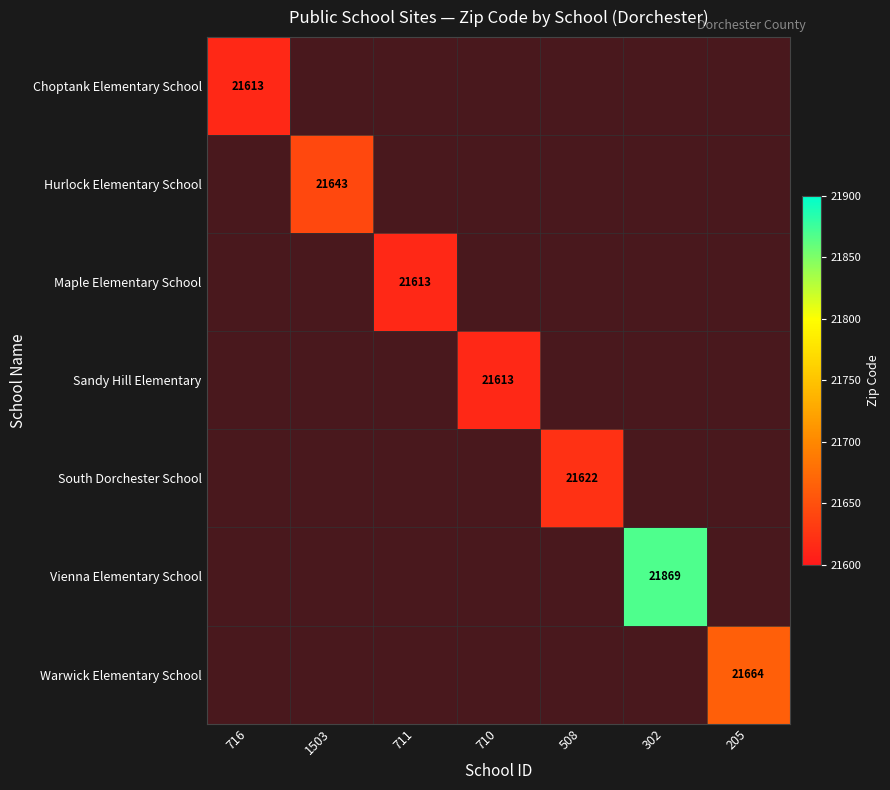

What is the smallest value displayed?

21613.0